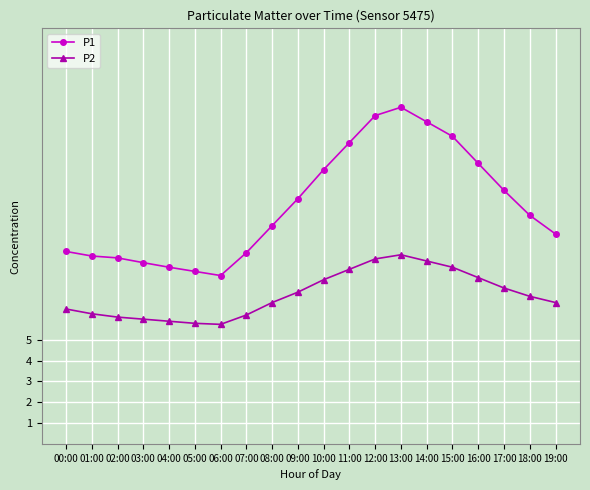

At 18:00, list the series in order from smallest to largest.

P2, P1